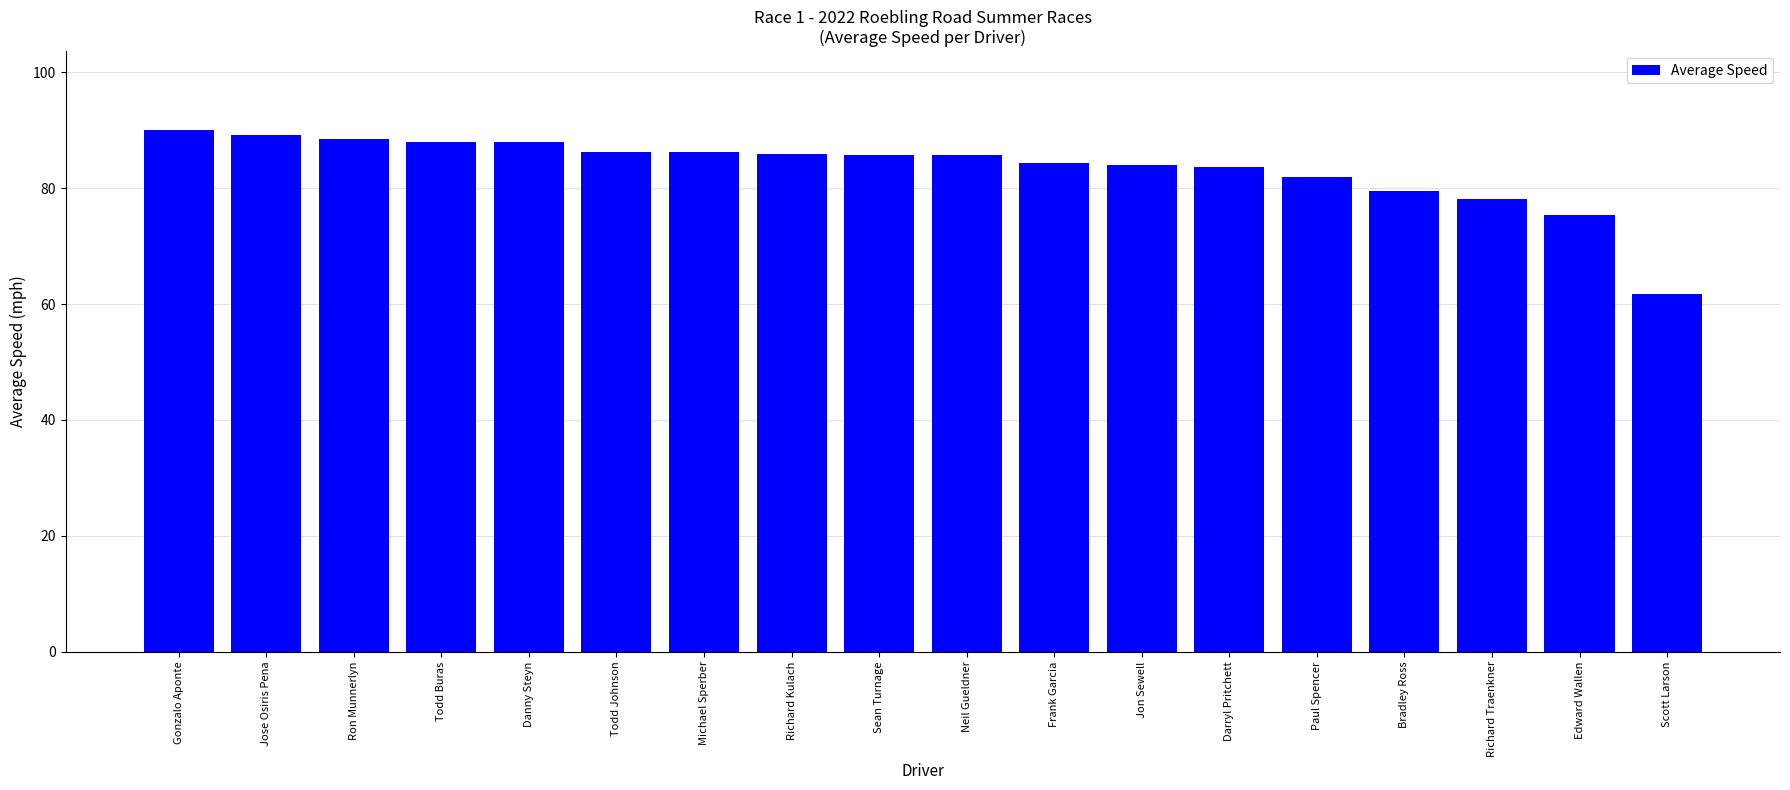

How many values are below 85?

8